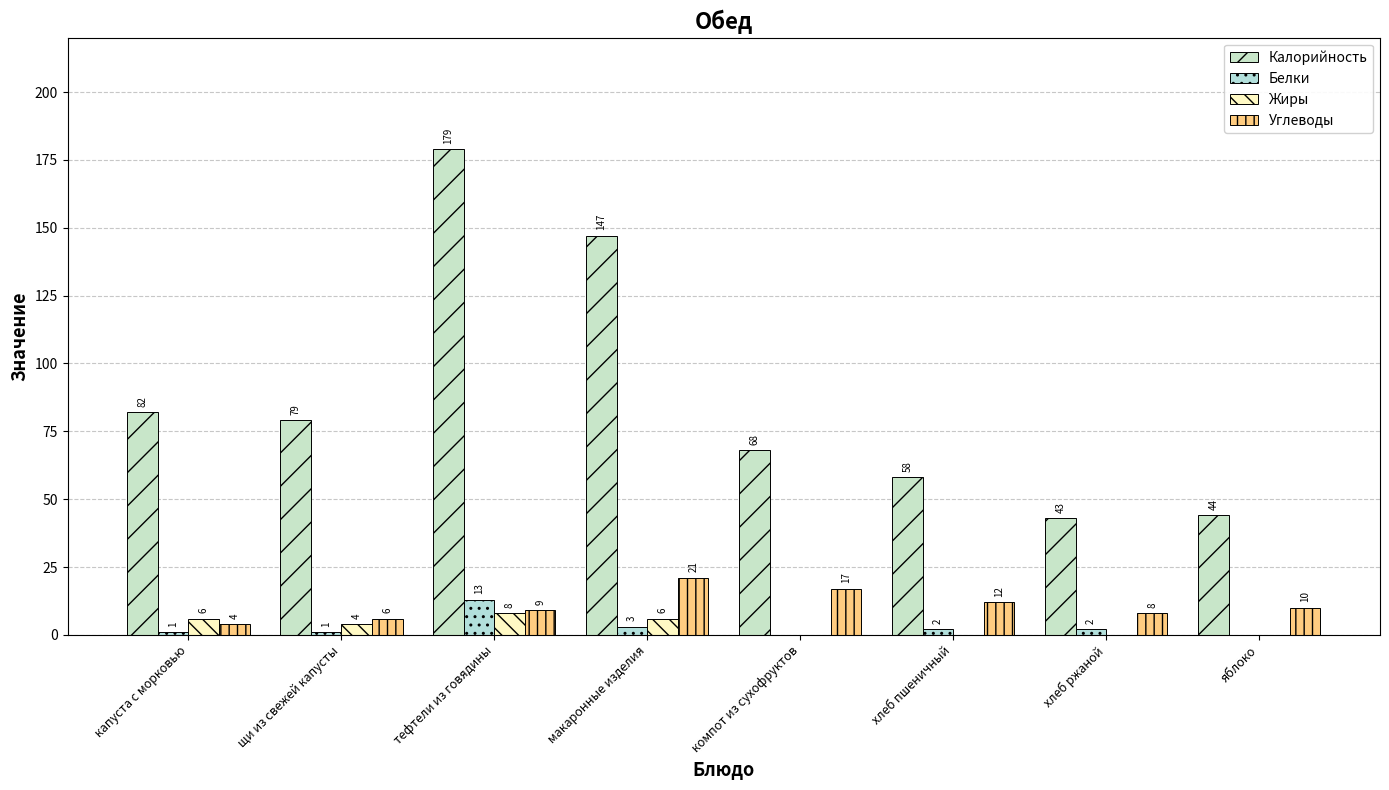

Count the number of data series in this chart.

4